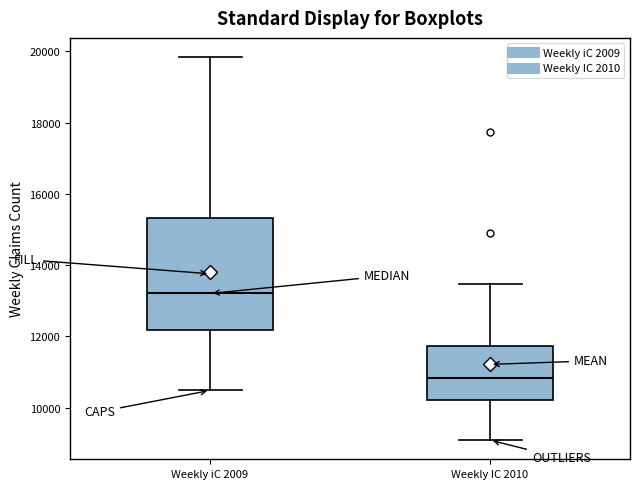

Reading left to right, transcribe this box plot: for each box, give where its median line is, the range the box spans, and where its two whiskers end, as read against the y-axis. The values are not printed on the chart, so give them approximately, as read against the axis.

Weekly iC 2009: median 13200, box 12200 to 15400, whiskers 10400 to 19800
Weekly IC 2010: median 10800, box 10200 to 11800, whiskers 9000 to 13400